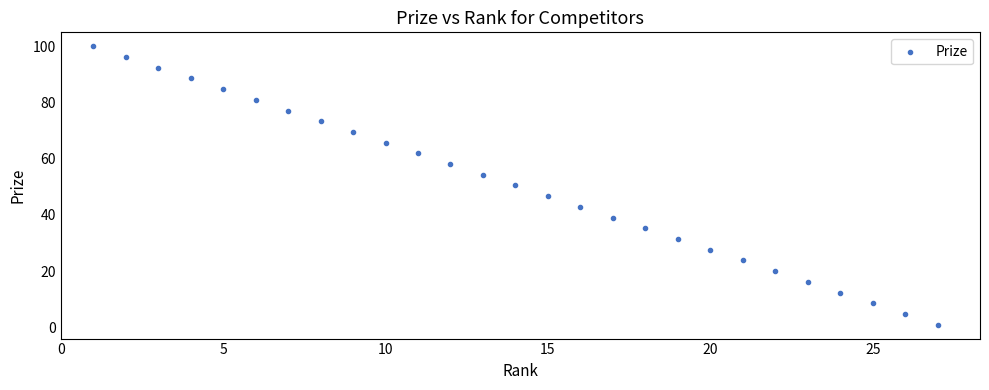

What is the range of X values (max minus min)?

26.0